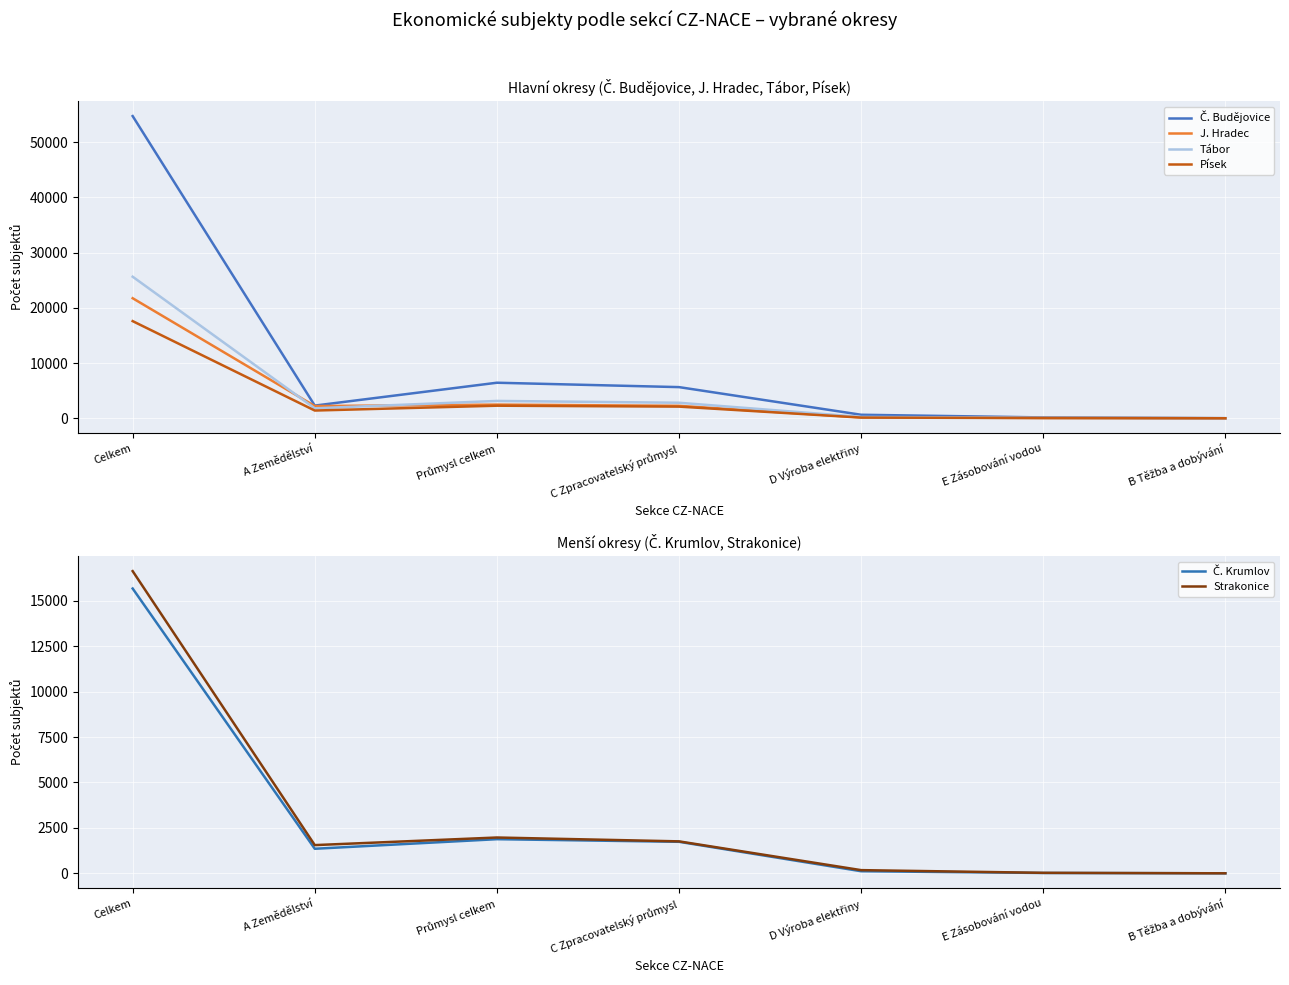

The value of Tábor at E Zásobování vodou is 19. True or false?

False